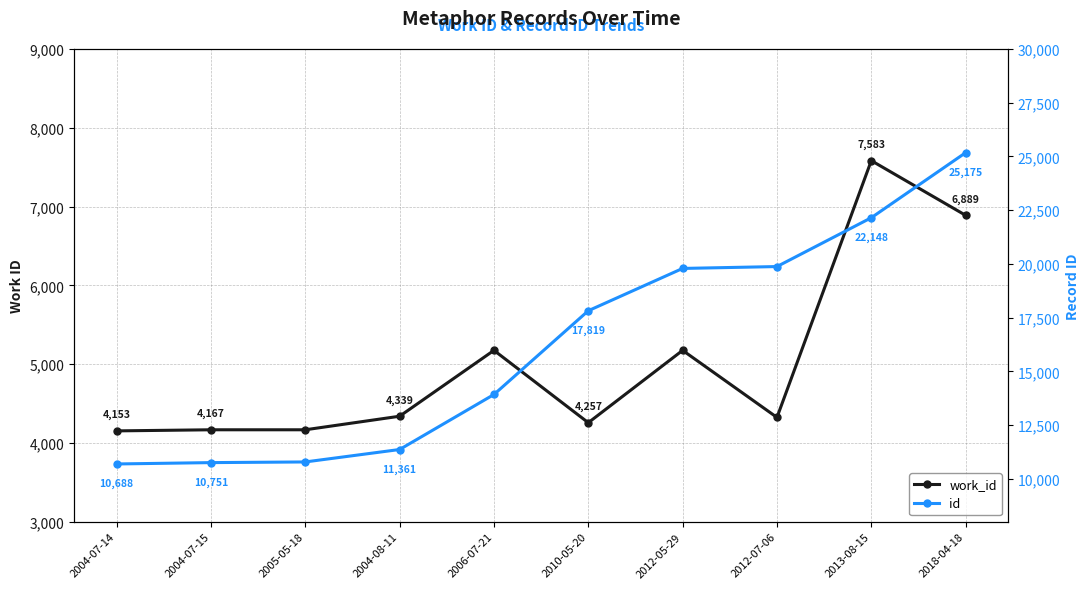

True or false: work_id and id intersect in this chart.

False